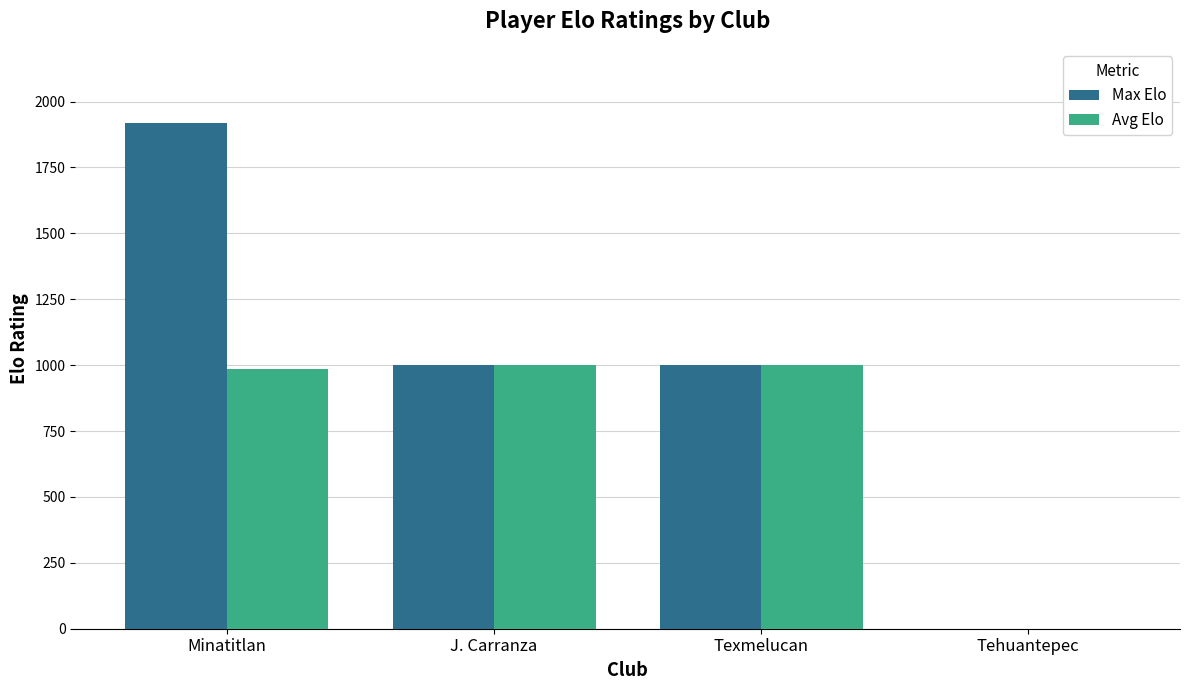

The value of Max Elo at J. Carranza is 521. True or false?

False